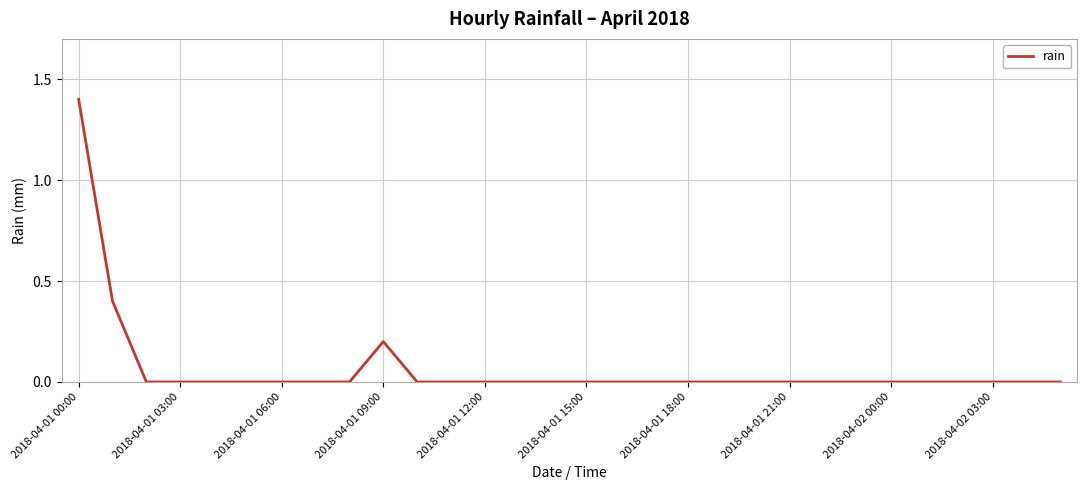

True or false: the data has more than 0 interior local peaks.

True